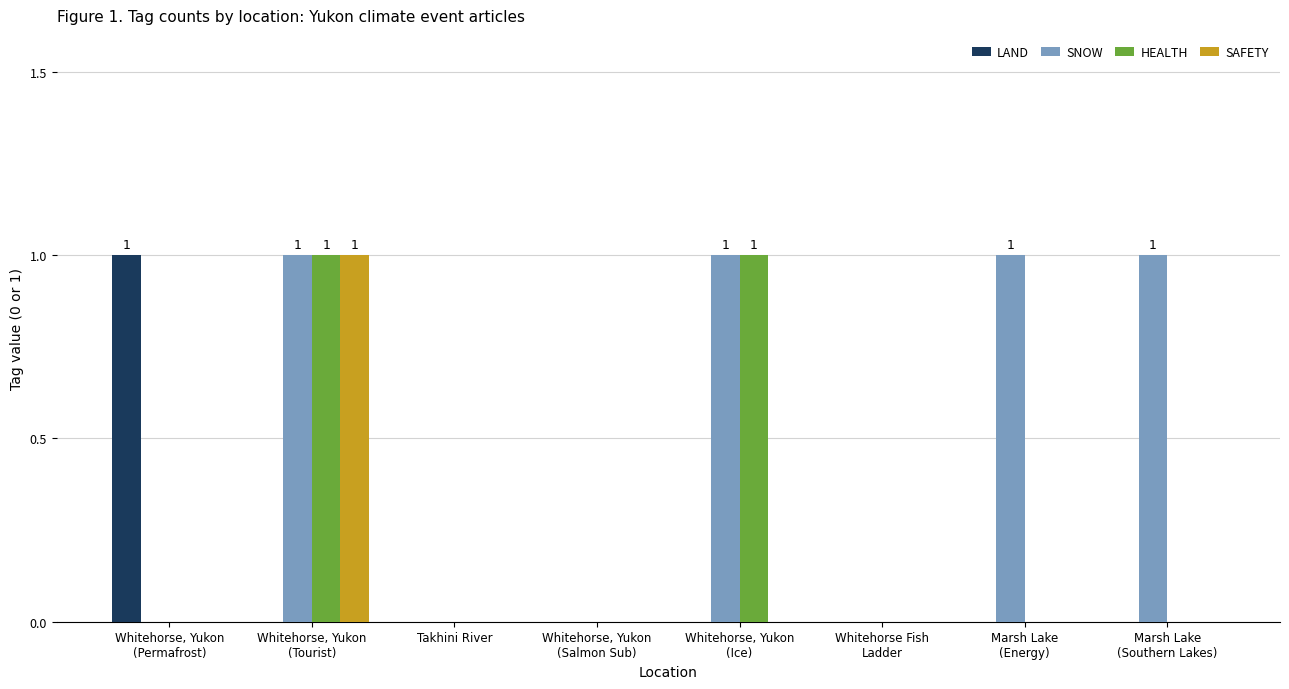

Reading left to right, transcribe all the data shown in this chart.

LAND: Whitehorse, Yukon
(Permafrost)=1	Whitehorse, Yukon
(Tourist)=0	Takhini River=0	Whitehorse, Yukon
(Salmon Sub)=0	Whitehorse, Yukon
(Ice)=0	Whitehorse Fish
Ladder=0	Marsh Lake
(Energy)=0	Marsh Lake
(Southern Lakes)=0
SNOW: Whitehorse, Yukon
(Permafrost)=0	Whitehorse, Yukon
(Tourist)=1	Takhini River=0	Whitehorse, Yukon
(Salmon Sub)=0	Whitehorse, Yukon
(Ice)=1	Whitehorse Fish
Ladder=0	Marsh Lake
(Energy)=1	Marsh Lake
(Southern Lakes)=1
HEALTH: Whitehorse, Yukon
(Permafrost)=0	Whitehorse, Yukon
(Tourist)=1	Takhini River=0	Whitehorse, Yukon
(Salmon Sub)=0	Whitehorse, Yukon
(Ice)=1	Whitehorse Fish
Ladder=0	Marsh Lake
(Energy)=0	Marsh Lake
(Southern Lakes)=0
SAFETY: Whitehorse, Yukon
(Permafrost)=0	Whitehorse, Yukon
(Tourist)=1	Takhini River=0	Whitehorse, Yukon
(Salmon Sub)=0	Whitehorse, Yukon
(Ice)=0	Whitehorse Fish
Ladder=0	Marsh Lake
(Energy)=0	Marsh Lake
(Southern Lakes)=0